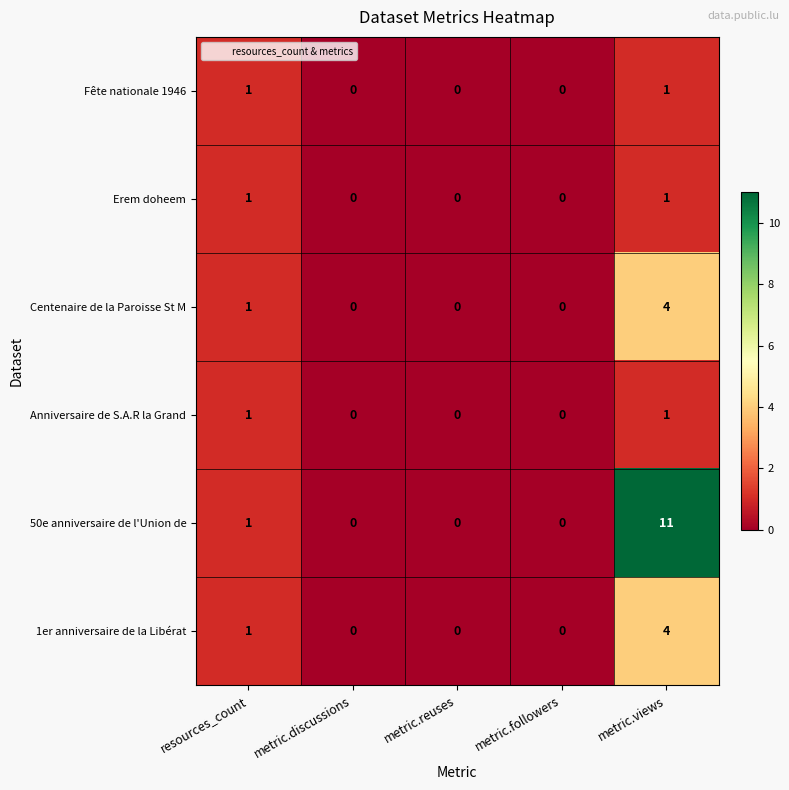

Count the number of categories in the chart.

5